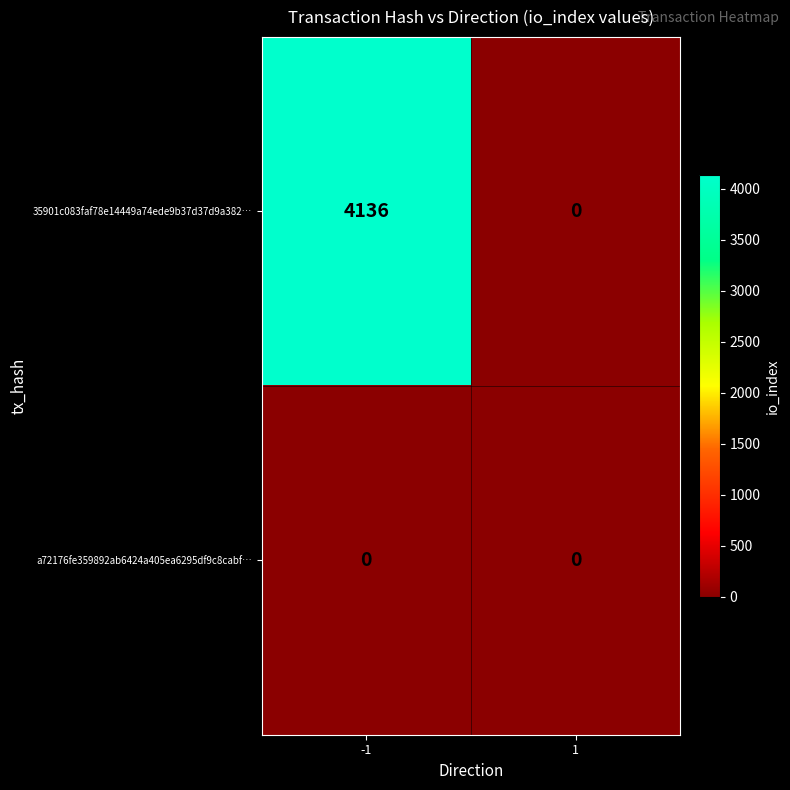

What is the approximate value of 35901c083faf78e14449a74ede9b37d37d9a382… at -1?

4136